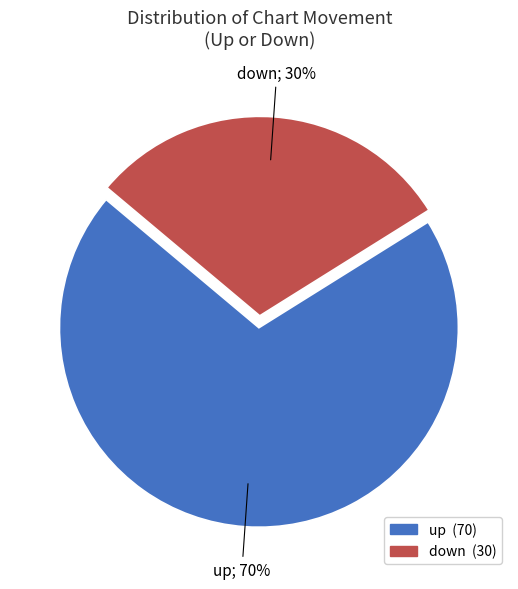

Rank the categories by value from lowest to highest.

down, up